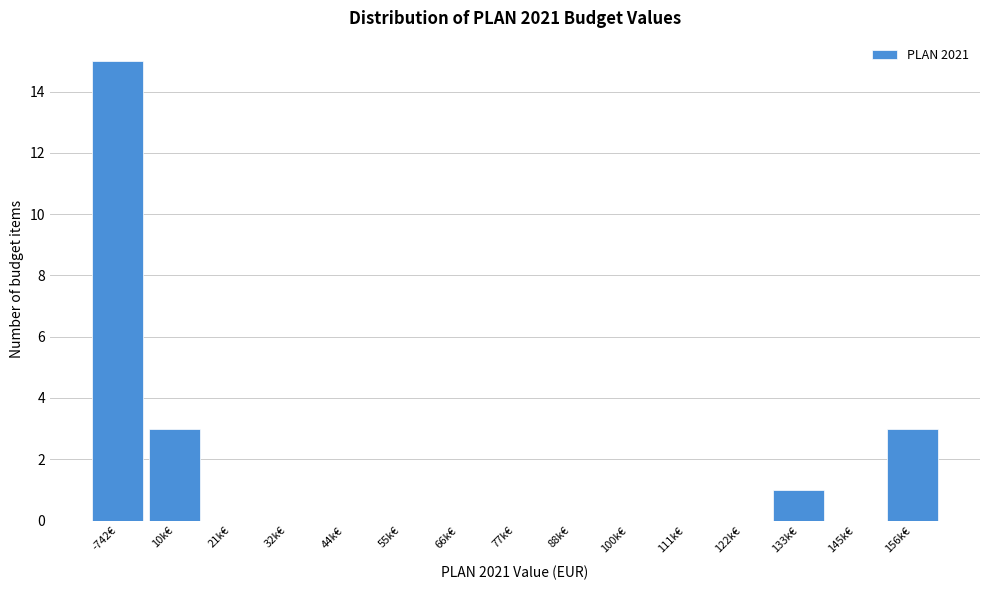

Reading left to right, transcribe all the data shown in this chart.

-742€=15	10k€=3	21k€=0	32k€=0	44k€=0	55k€=0	66k€=0	77k€=0	88k€=0	100k€=0	111k€=0	122k€=0	133k€=1	145k€=0	156k€=3